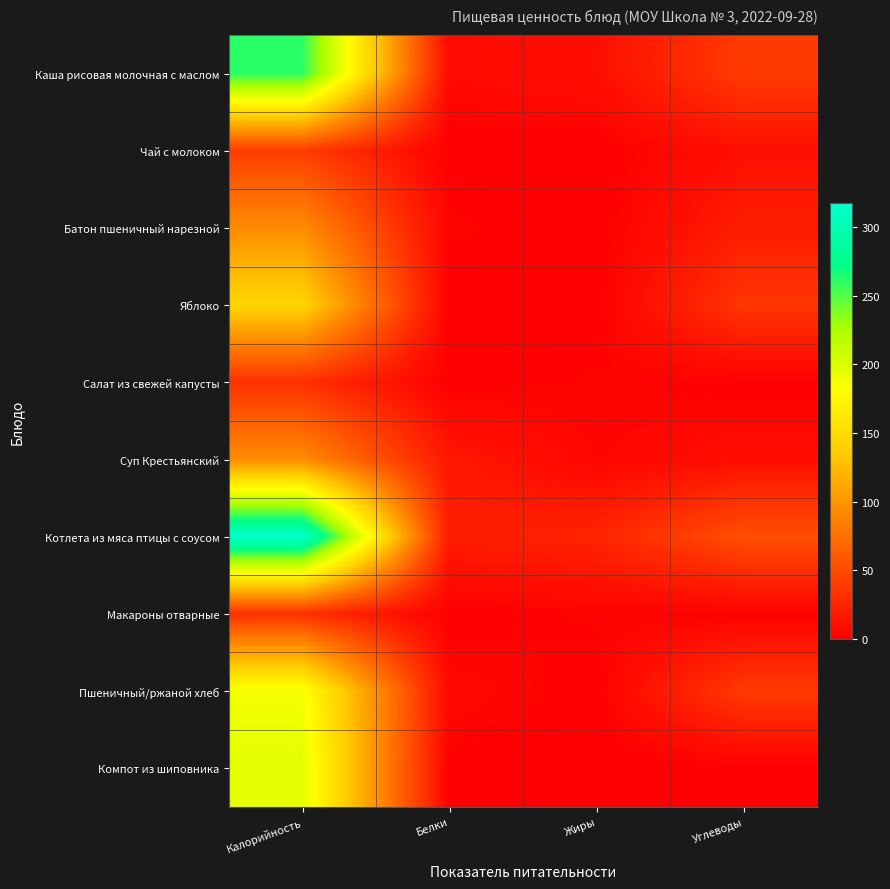

List the series in order of their peak value, highest first.

Котлета из мяса птицы с соусом, Каша рисовая молочная с маслом, Компот из шиповника, Пшеничный/ржаной хлеб, Яблоко, Суп Крестьянский, Батон пшеничный нарезной, Чай с молоком, Салат из свежей капусты, Макароны отварные